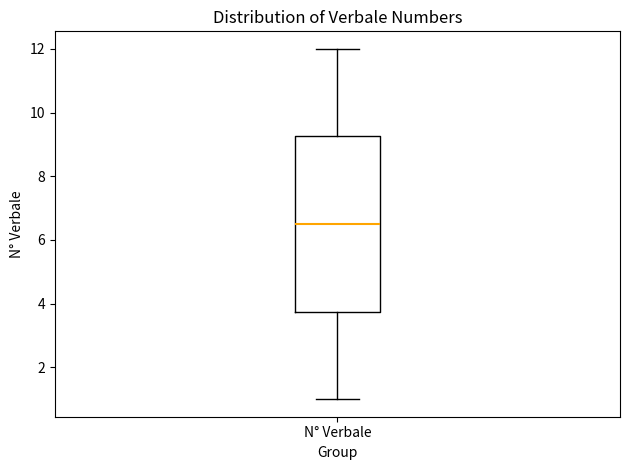

Read this box plot against the y-axis: the position of the median line, the range covered by the box, and the ends of both whiskers. The values are not printed on the chart, so give them approximately, as read against the axis.

median 6.6, box 3.8 to 9.2, whiskers 1.0 to 12.0